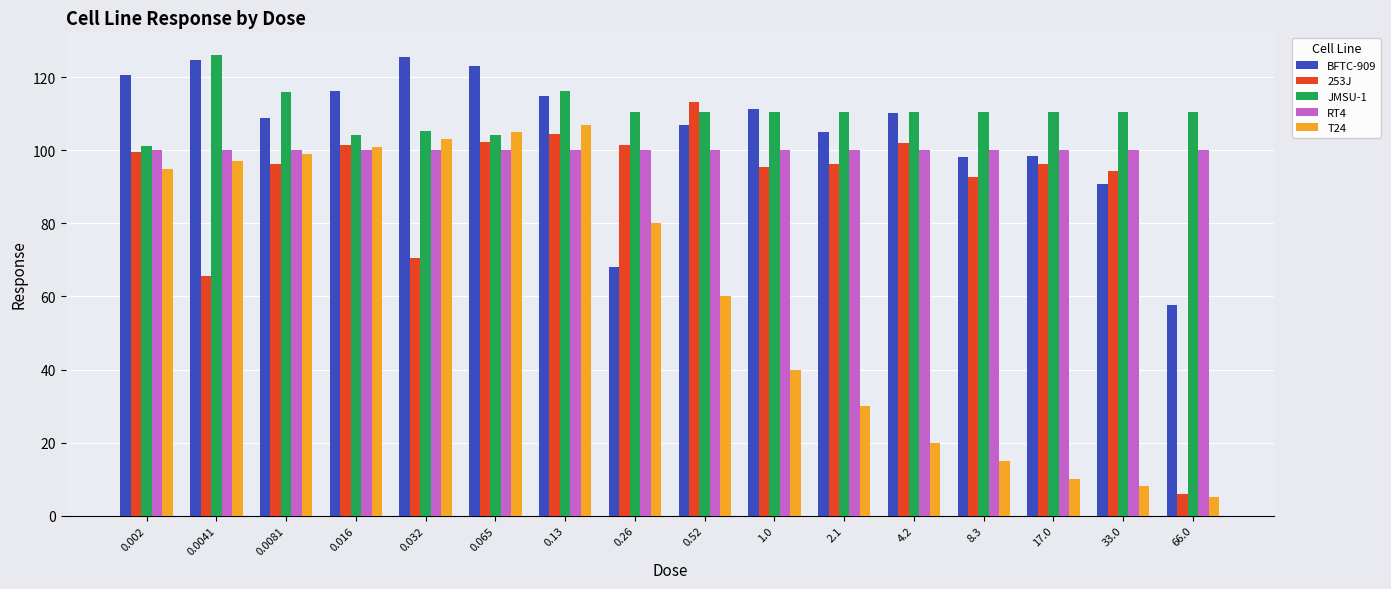

How many distinct data groups are displayed?

5